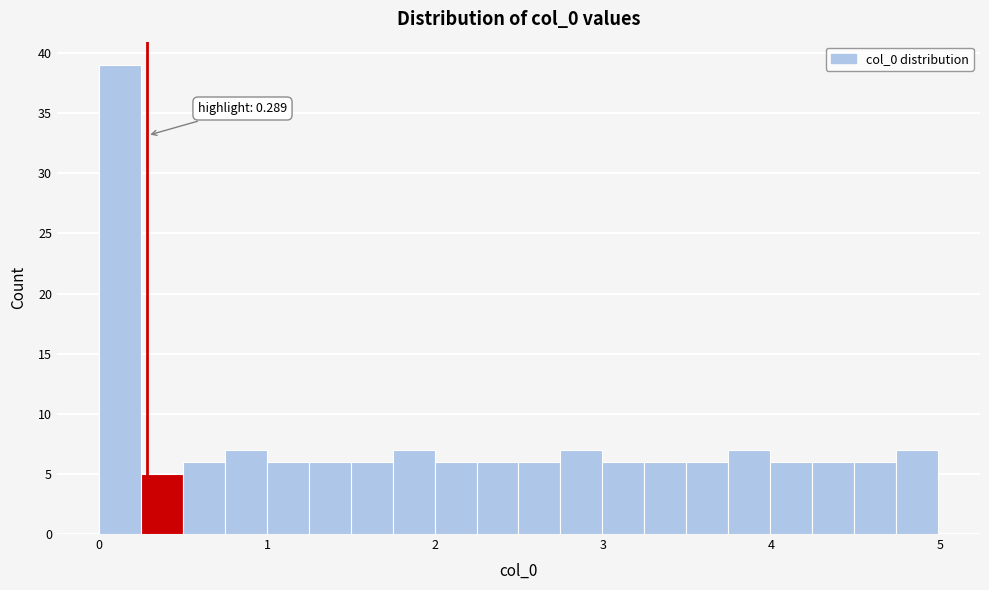

Read against the x-axis, roughly where is the centre of the tallest bar?

0.1